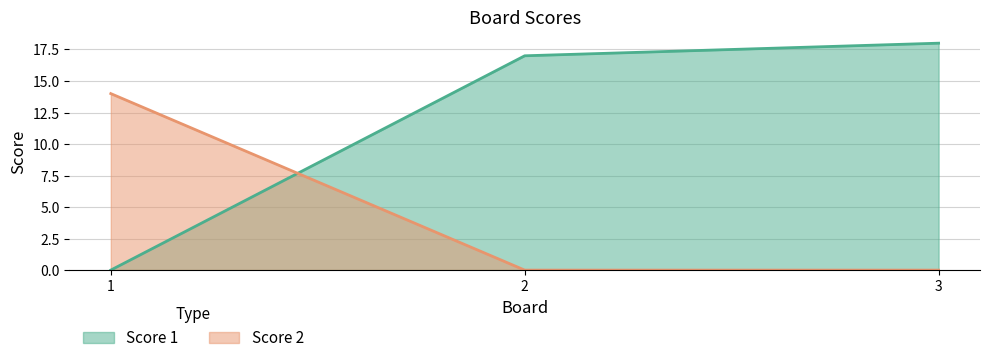

What is the approximate value of Score 1 at 2?

17